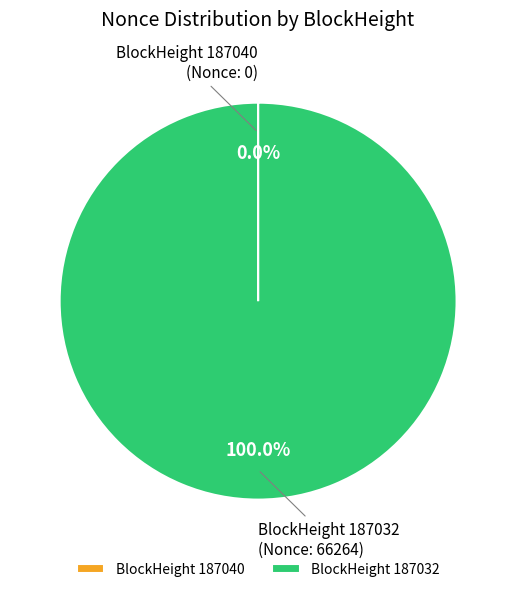

Which category has the biggest portion of the pie?

BlockHeight 187032